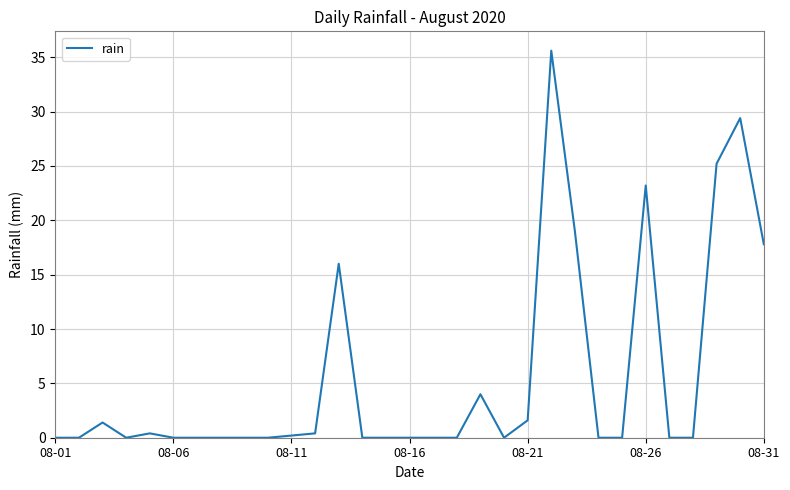

Does the chart display data point markers on the line(s)?

No